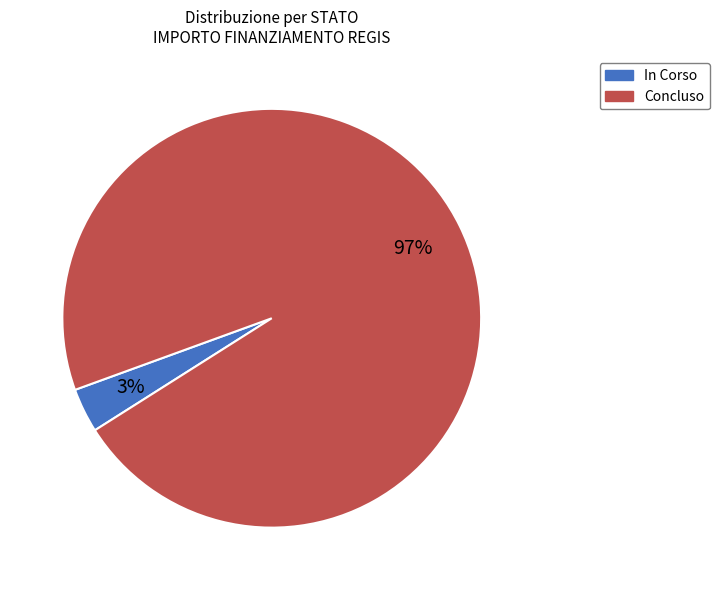

How many slices are in this pie chart?

2